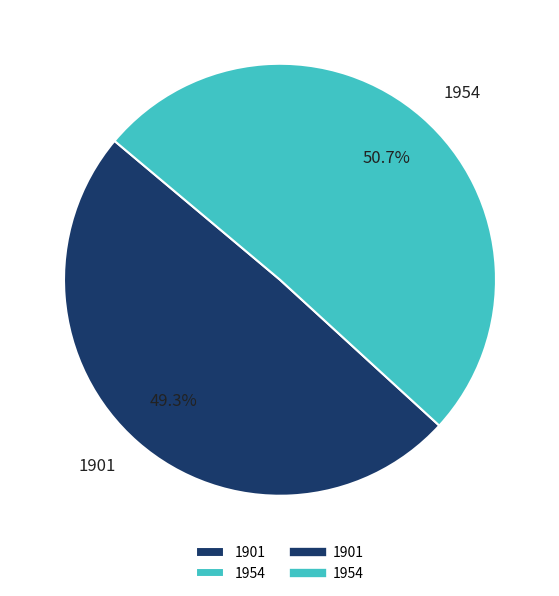

To the nearest percent, what percentage of the pie is 1901?

49%